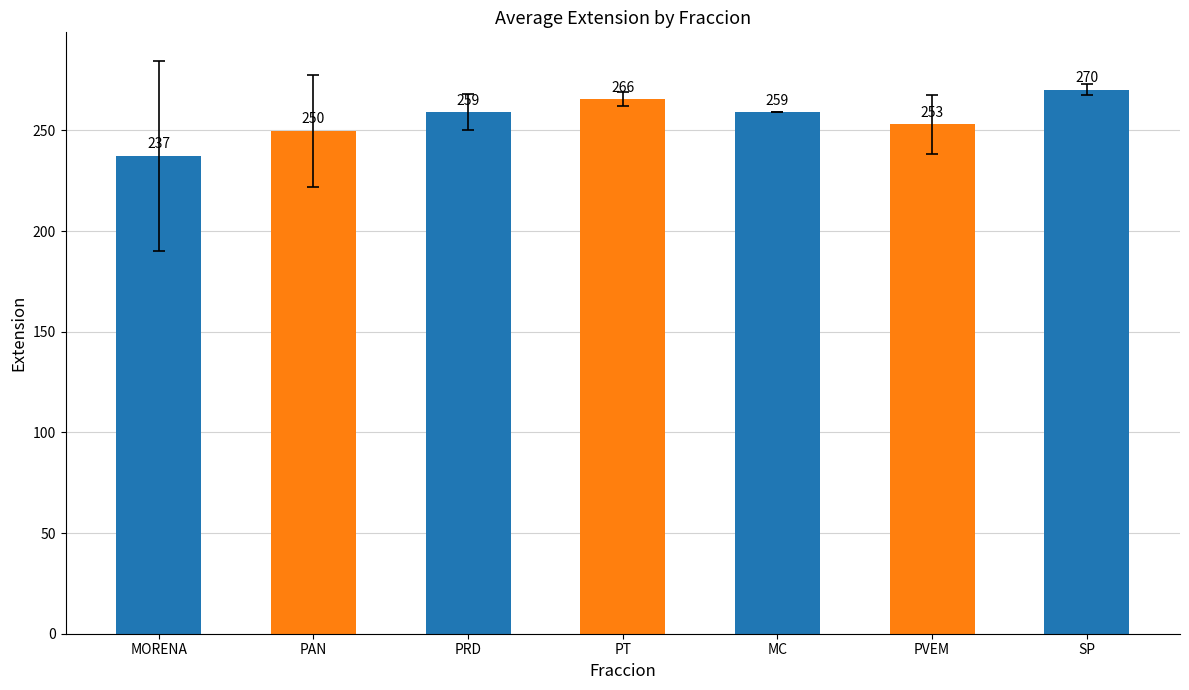

What is the label of the 5th bar from the left?

MC